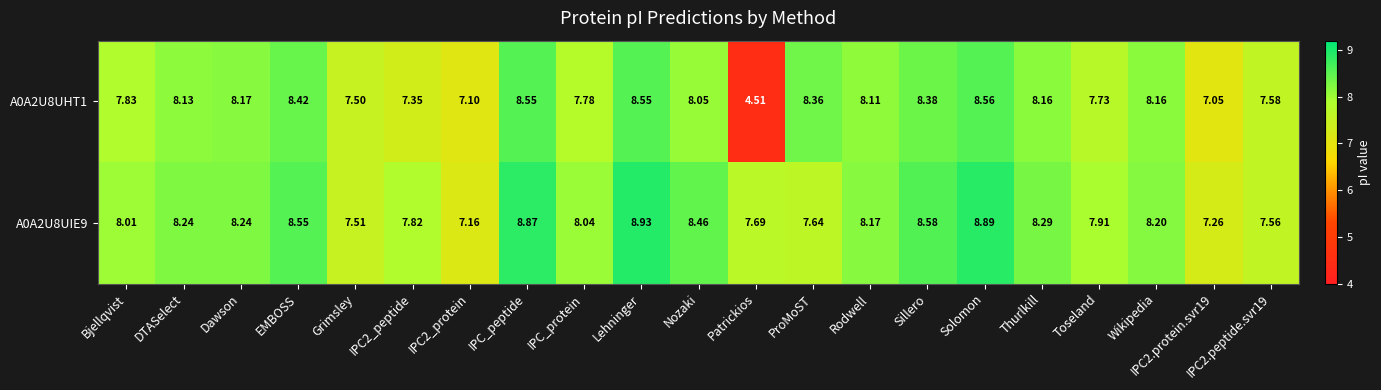

At which category does the chart reach its peak across all series?

Lehninger